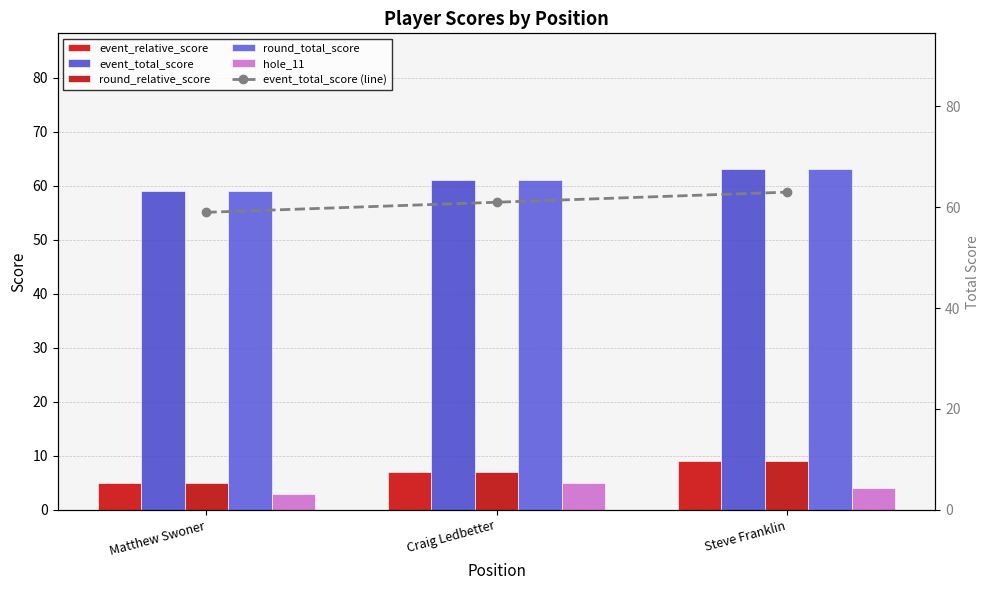

Reading right to left, transcribe all the data shown in this chart.

event_relative_score: Steve Franklin=9	Craig Ledbetter=7	Matthew Swoner=5
event_total_score: Steve Franklin=63	Craig Ledbetter=61	Matthew Swoner=59
round_relative_score: Steve Franklin=9	Craig Ledbetter=7	Matthew Swoner=5
round_total_score: Steve Franklin=63	Craig Ledbetter=61	Matthew Swoner=59
hole_11: Steve Franklin=4	Craig Ledbetter=5	Matthew Swoner=3
event_total_score (line): Steve Franklin=63	Craig Ledbetter=61	Matthew Swoner=59